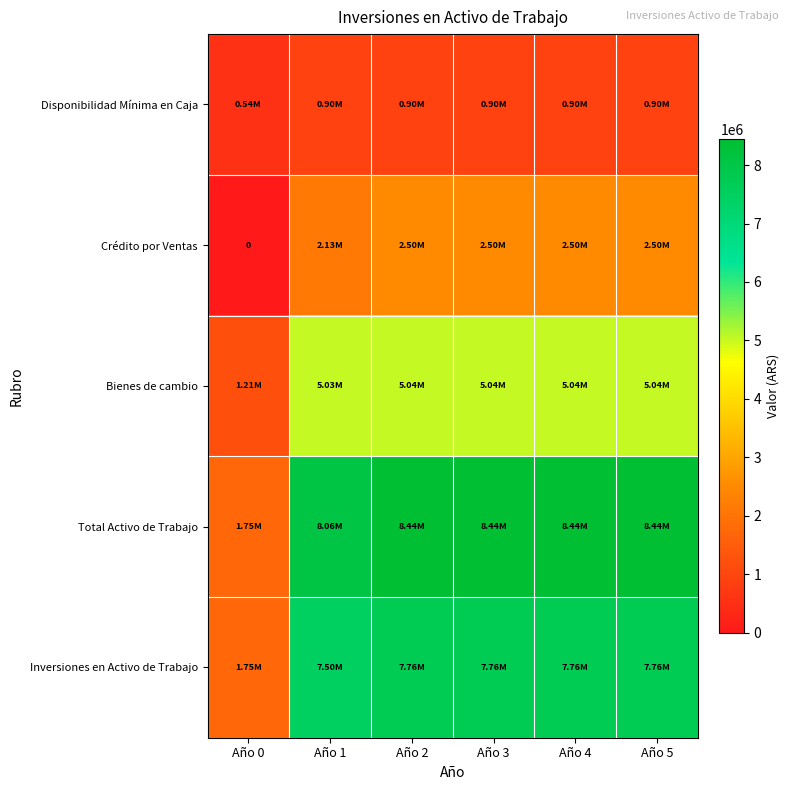

At which category is the sum across all series the highest?

Año 2